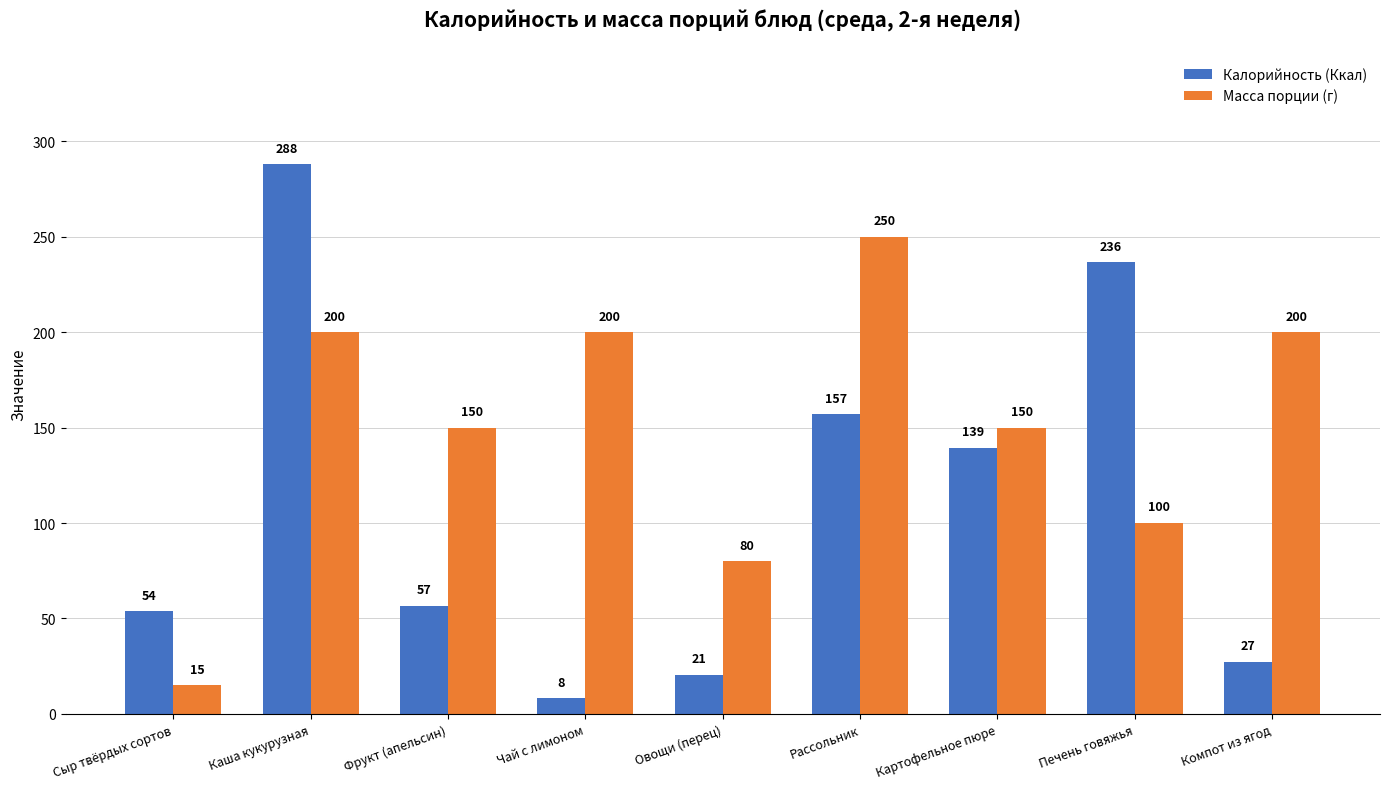

True or false: Калорийность (Ккал) has a value of 139.4 at Картофельное пюре.

True